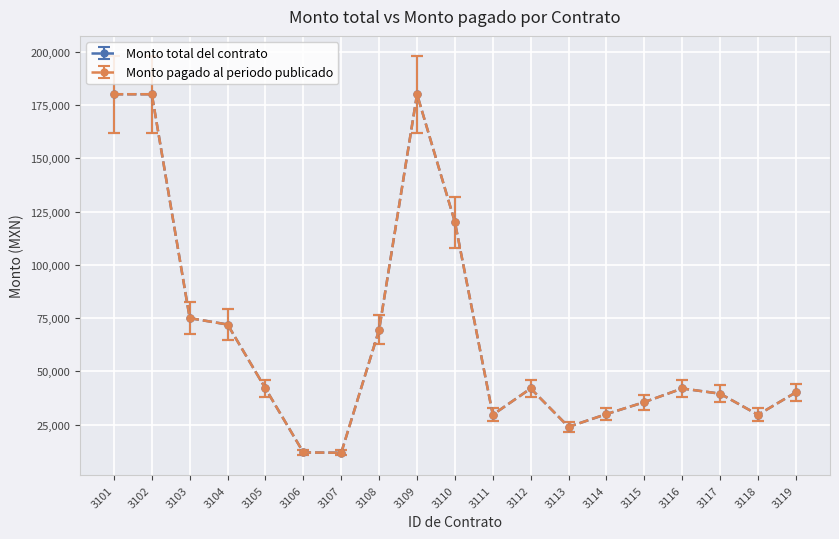

How many lines are shown in the chart?

2